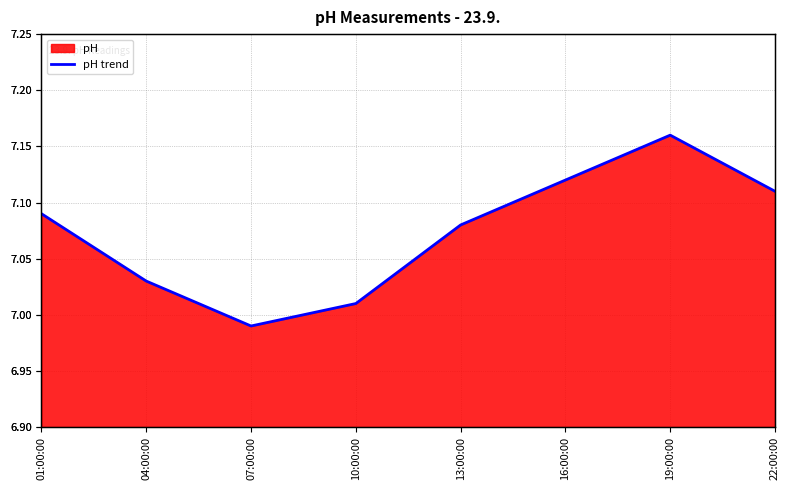

Reading right to left, what are all the values shown in this chart?

22:00:00=7.1	19:00:00=7.2	16:00:00=7.1	13:00:00=7.1	10:00:00=7.0	07:00:00=7.0	04:00:00=7.0	01:00:00=7.1